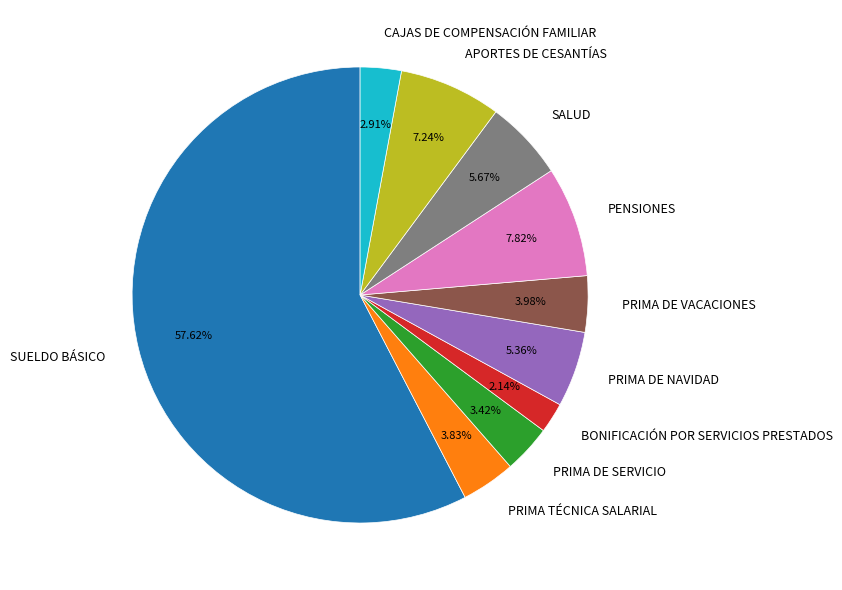

Which slice represents more than half of the pie?

SUELDO BÁSICO